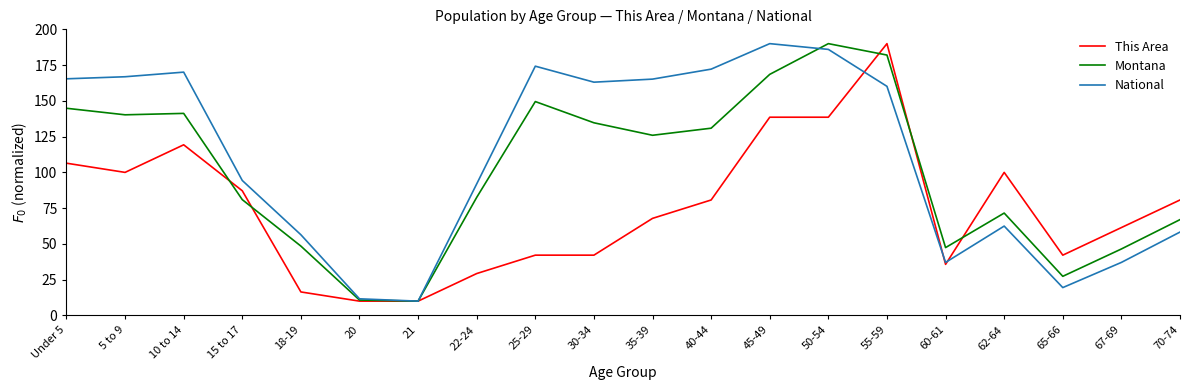

Rank the series by their average value, from highest to lowest.

National, Montana, This Area